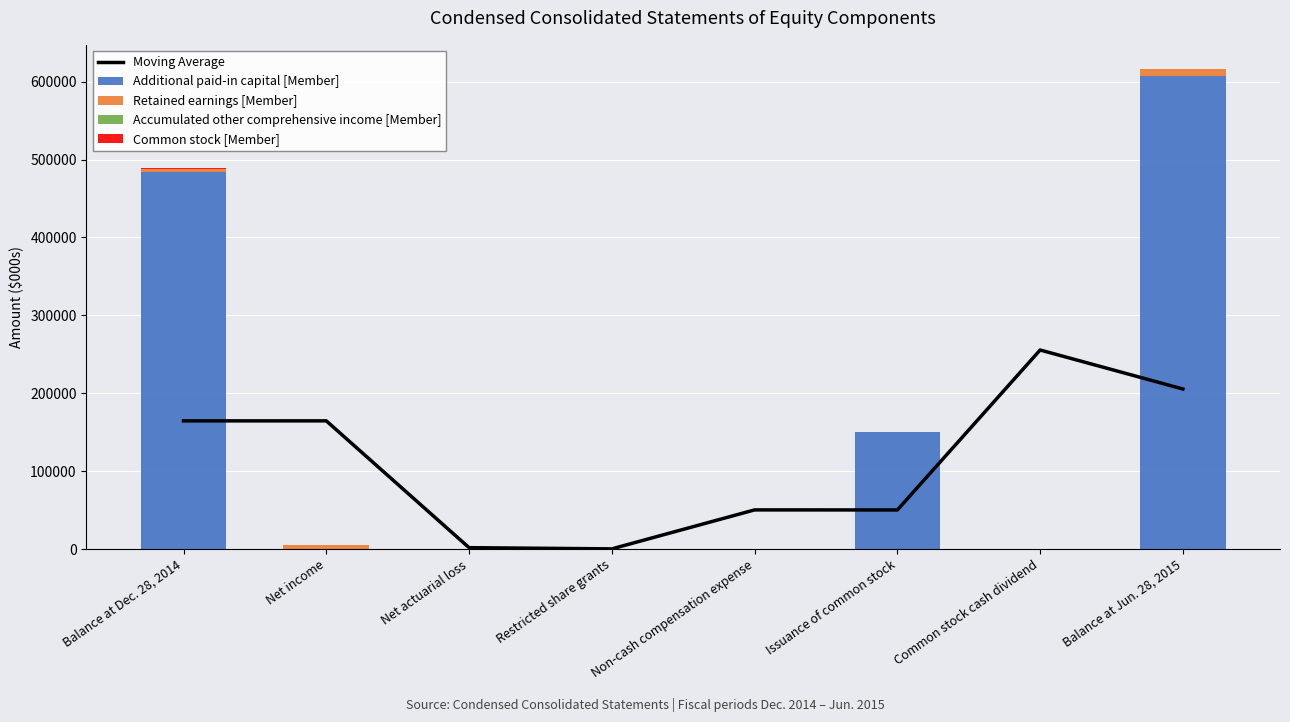

How many groups of bars are there?

8